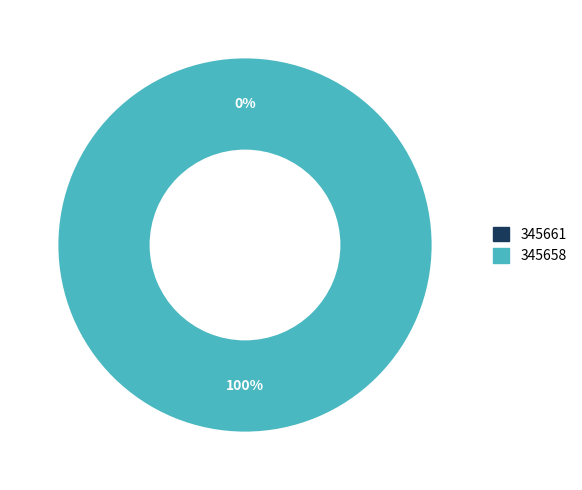

What percentage is the 345658 slice, to the nearest percent?

100%